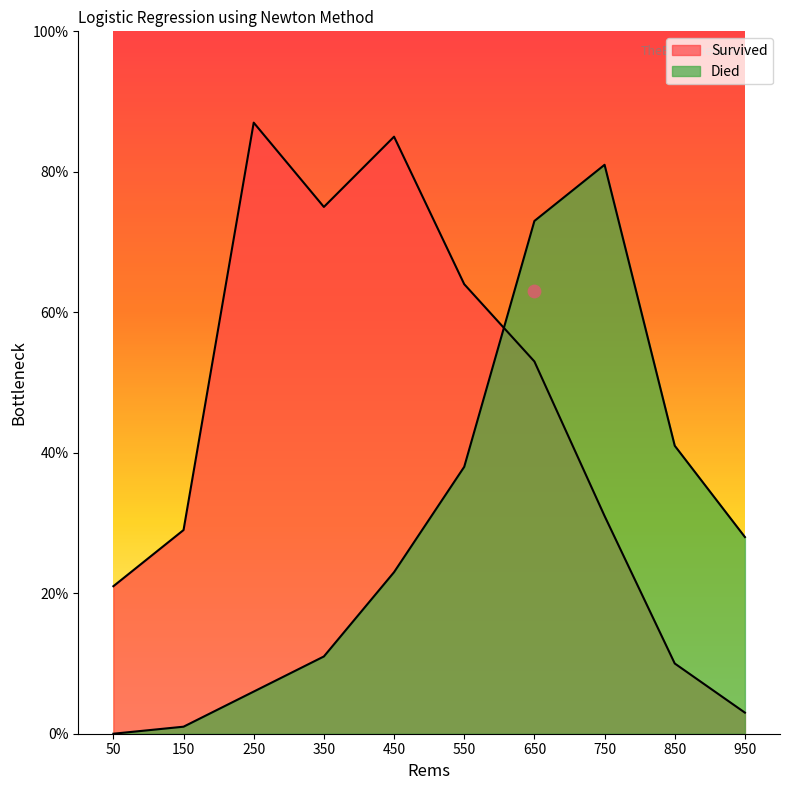

Is the value of Survived at 950 greater than the value of Died at 250?

No